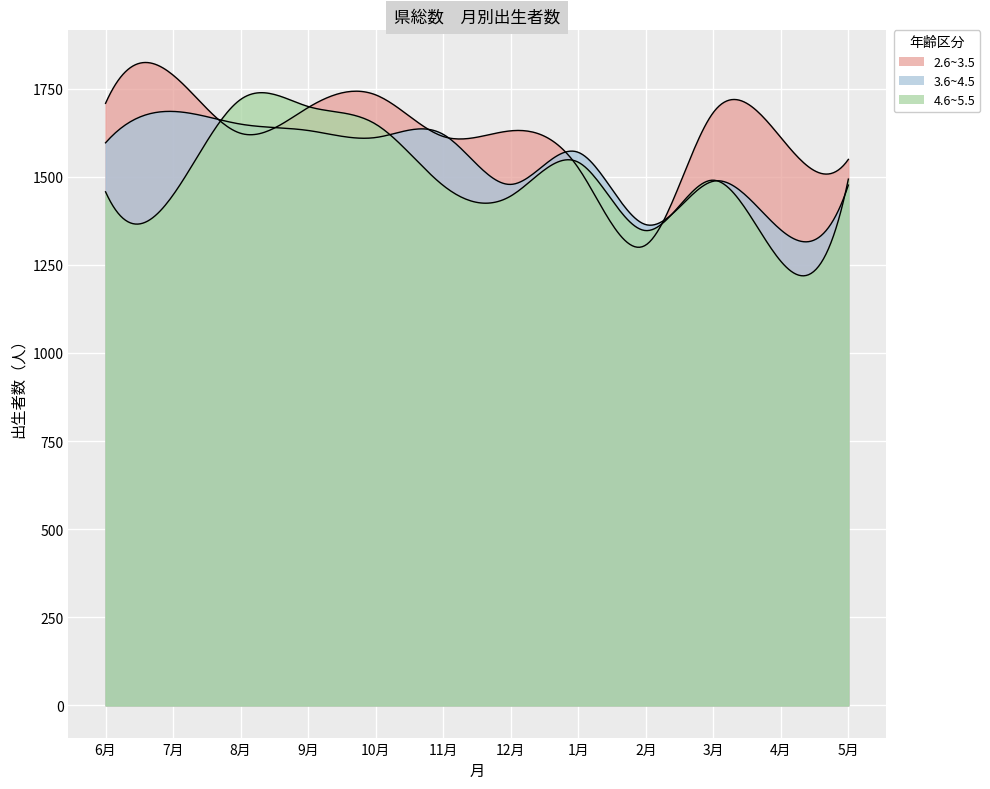

Where does the 2.6~3.5 series first go above 1630?

6月